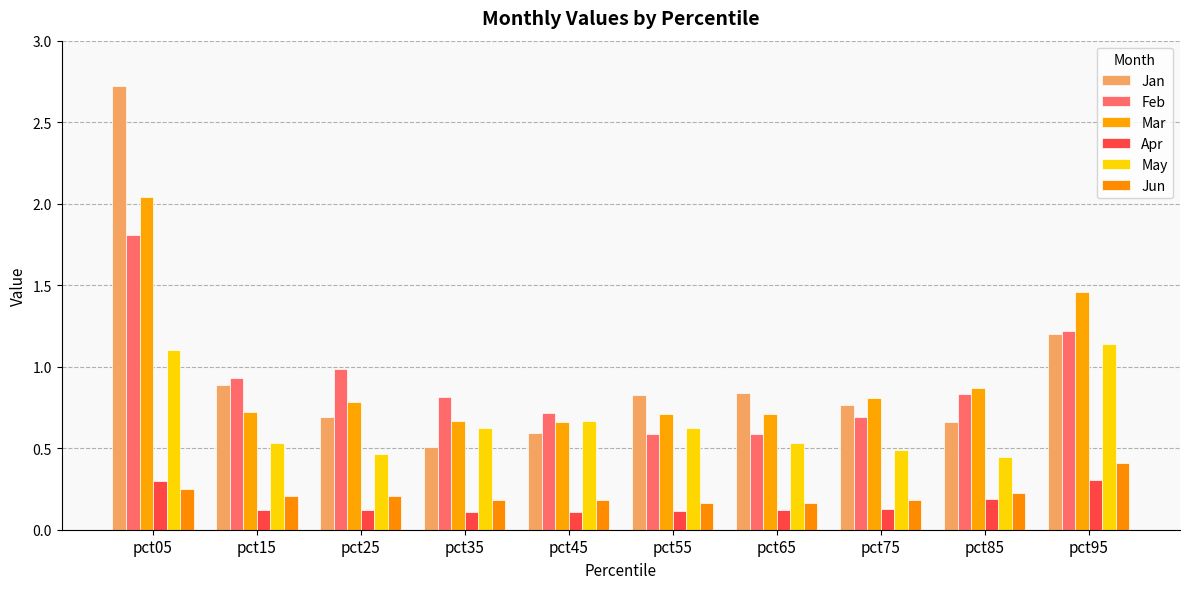

Rank the categories by Jun value from lowest to highest.

pct55, pct65, pct75, pct35, pct45, pct15, pct25, pct85, pct05, pct95